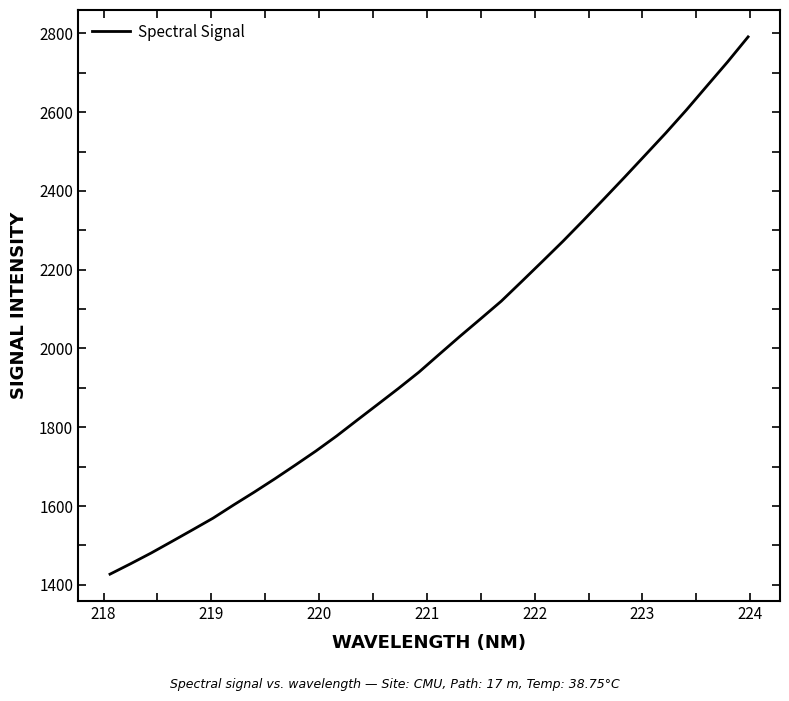

What is the difference between the second highest and second lowest values?

1274.1